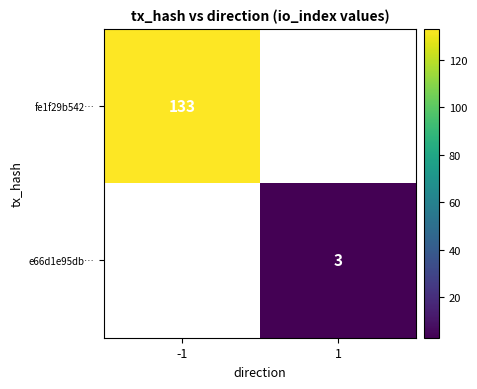

Is it true that fe1f29b542… equals 133 at -1?

True